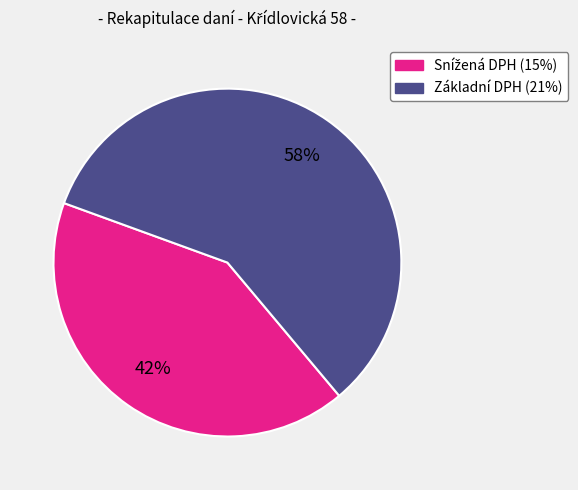

Is it true that Základní DPH (21%) is 58% of the pie?

True